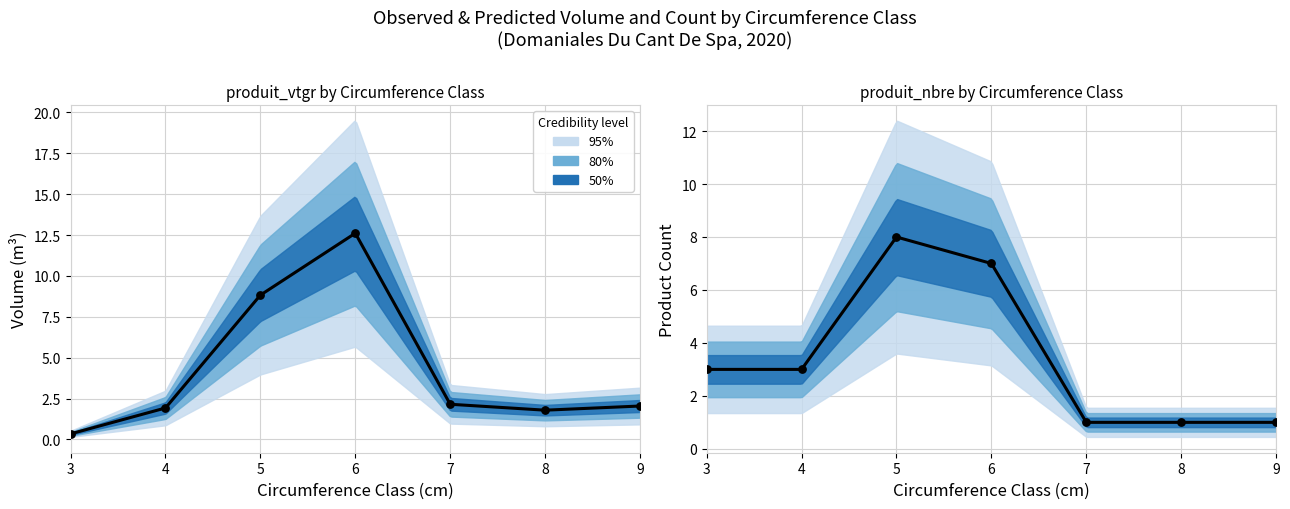

At how many categories does at least one series exceed 2?

6